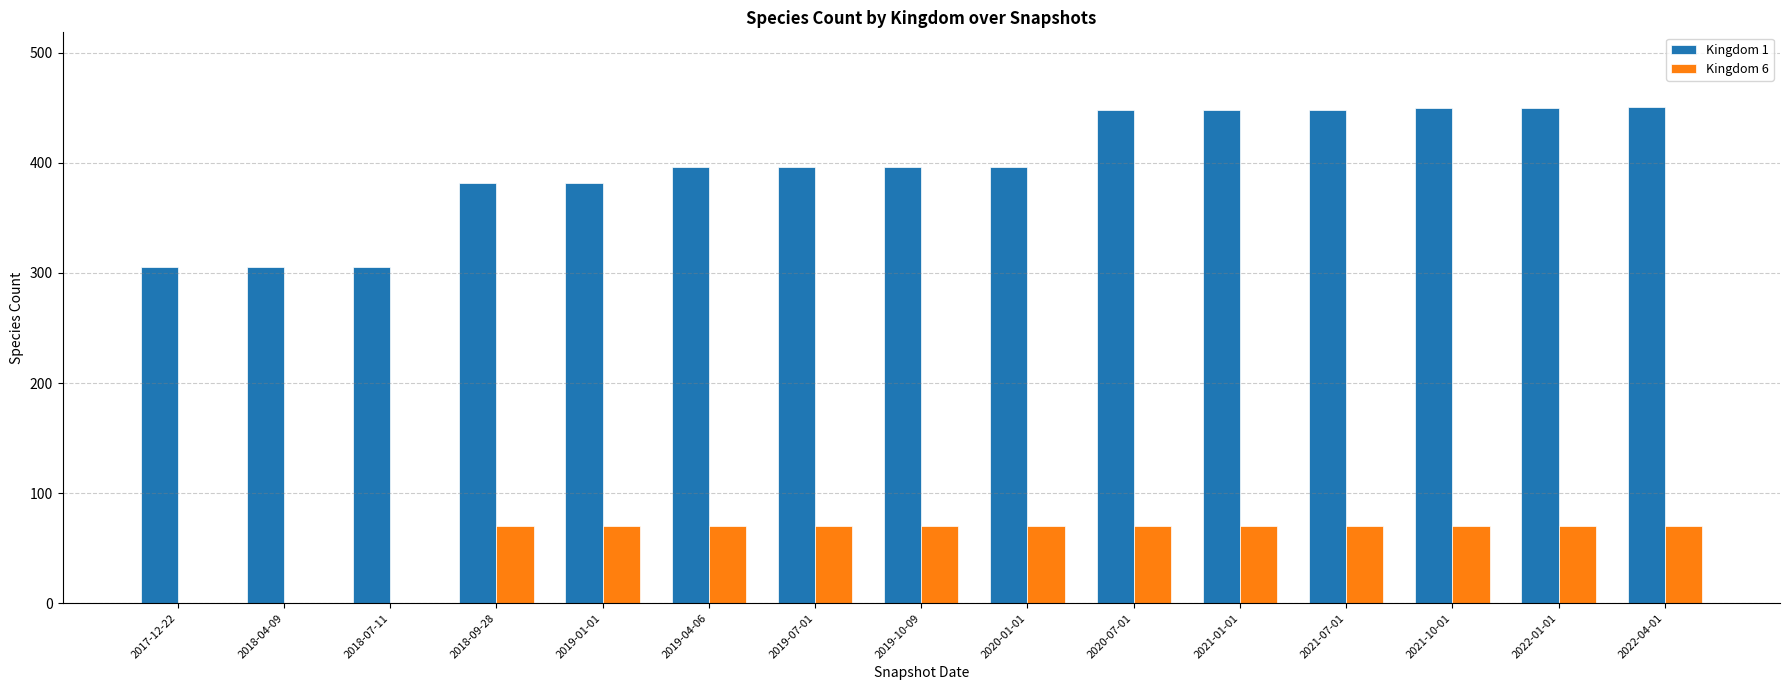

What is the average value of the Kingdom 1 series?

397